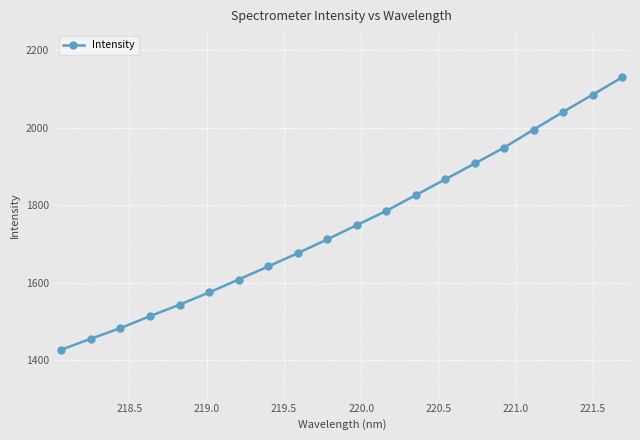

What is the sum of all values?

34969.4